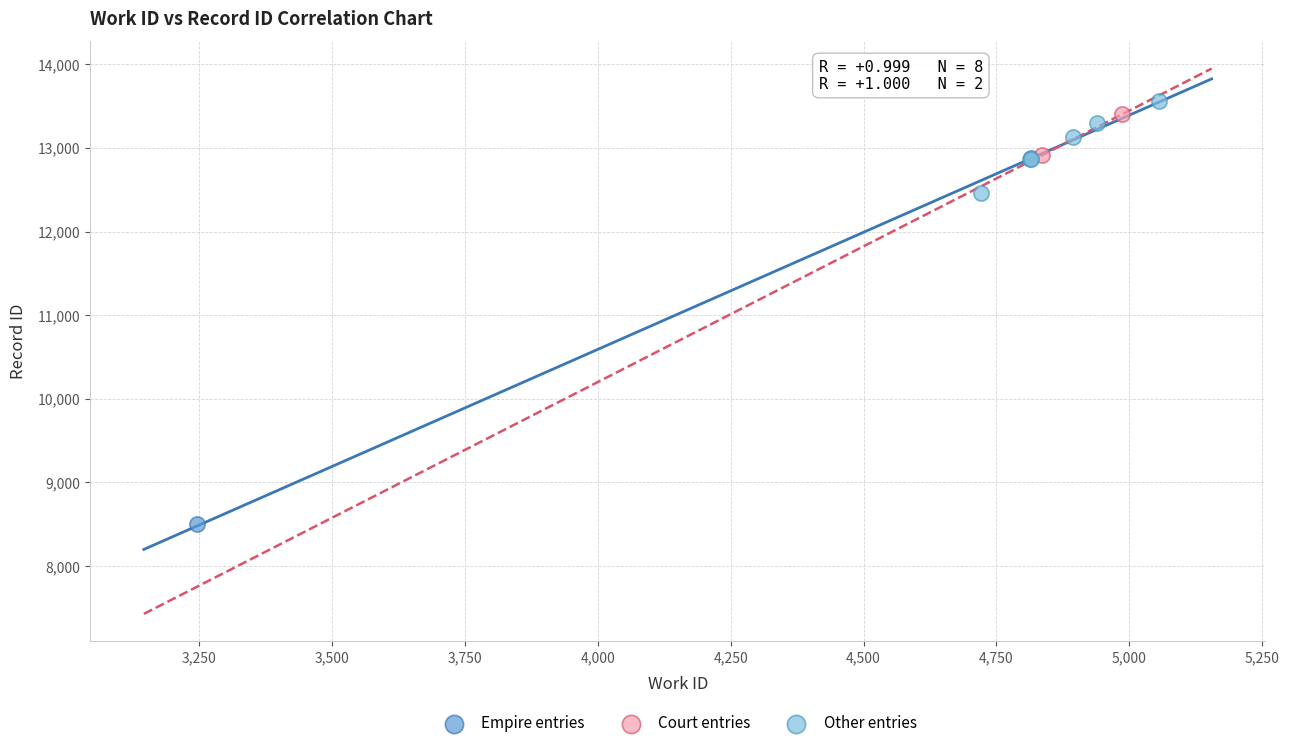

Which series reaches the maximum Y coordinate?

Other entries